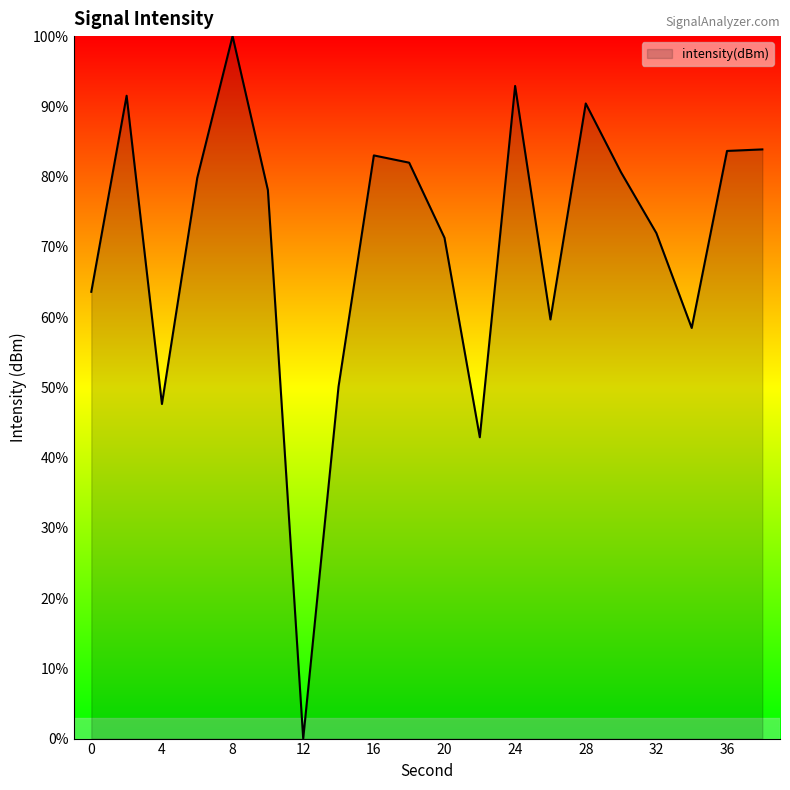

Does the chart display data point markers on the line(s)?

No